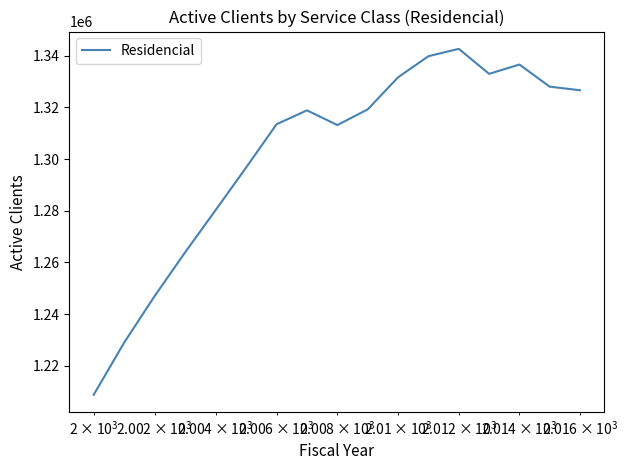

What is the difference between the maximum and minimum values?

133906.0